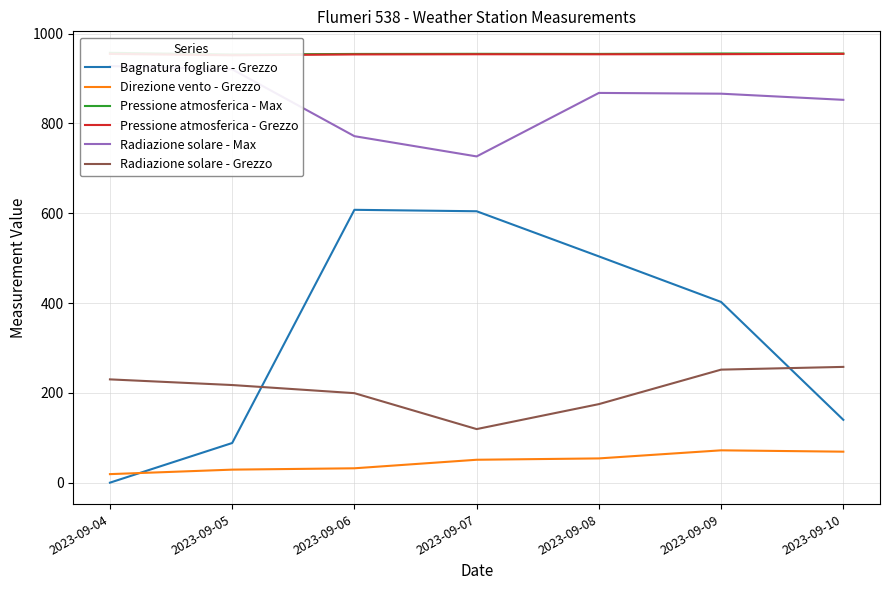

Reading right to left, extract all data points from this chart.

Bagnatura fogliare - Grezzo: 139.9	402.4	503.9	604.4	607.6	88.3	0.0
Direzione vento - Grezzo: 69.0	72.0	54.0	51.0	32.0	29.0	19.0
Pressione atmosferica - Max: 955.6	955.7	954.8	955.0	954.7	953.5	957.2
Pressione atmosferica - Grezzo: 954.9	954.2	953.9	954.0	953.6	951.7	954.8
Radiazione solare - Max: 852.5	866.2	867.9	726.5	771.6	920.4	927.7
Radiazione solare - Grezzo: 257.8	251.7	174.9	119.3	199.3	217.4	230.0